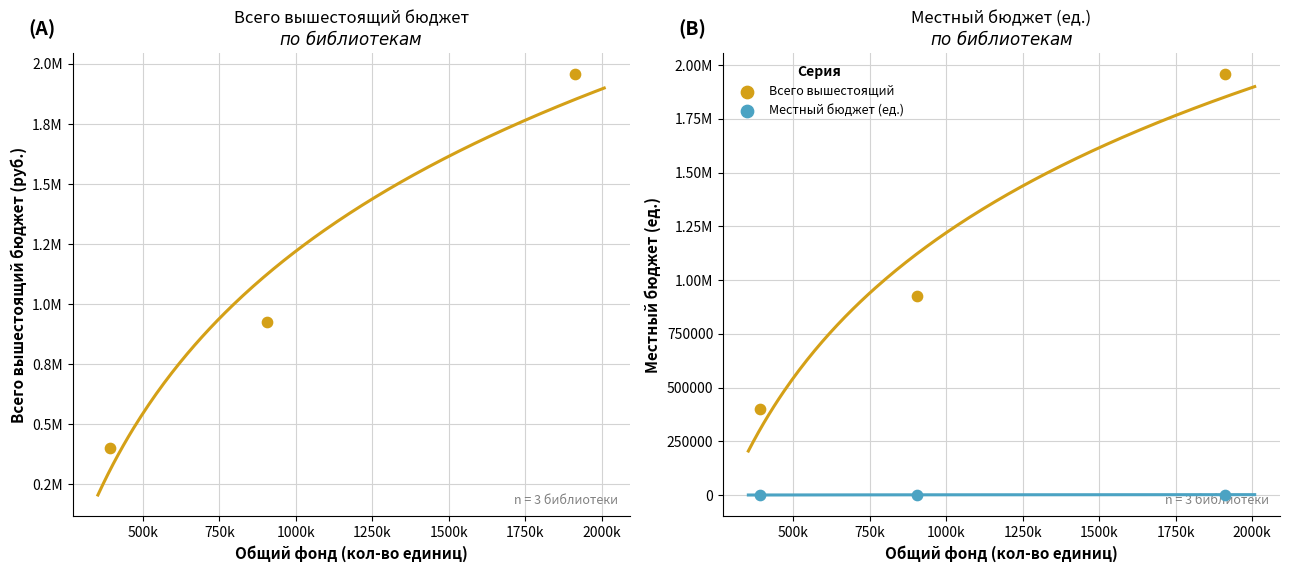

Which series has the largest total across all categories?

Всего вышестоящий